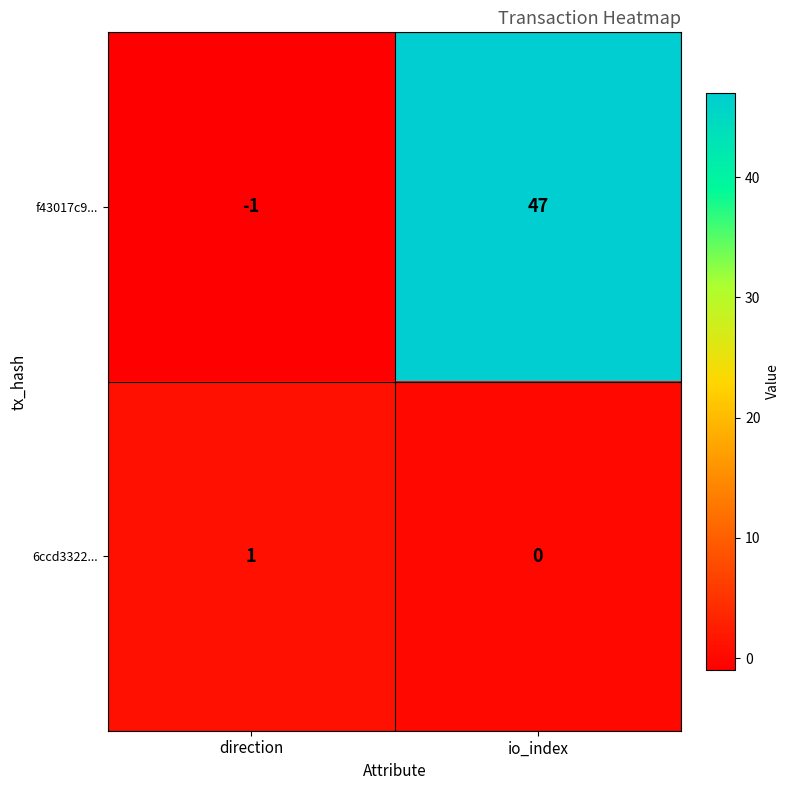

List the labels in order of f43017c9... value, smallest first.

direction, io_index